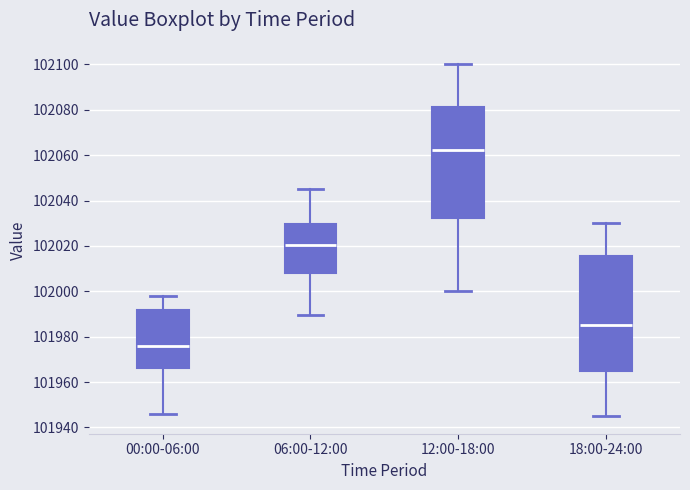

Reading left to right, read every box against the y-axis: the position of its median line, the range the box covers, and the ends of its whiskers. The values are not printed on the chart, so give them approximately, as read against the axis.

00:00-06:00: median 101976, box 101966 to 101992, whiskers 101946 to 101998
06:00-12:00: median 102020, box 102008 to 102030, whiskers 101990 to 102046
12:00-18:00: median 102062, box 102032 to 102082, whiskers 102000 to 102100
18:00-24:00: median 101986, box 101966 to 102016, whiskers 101946 to 102030